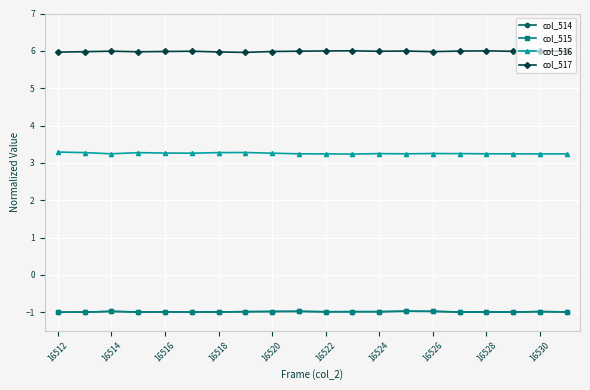

Count the number of data series in this chart.

4